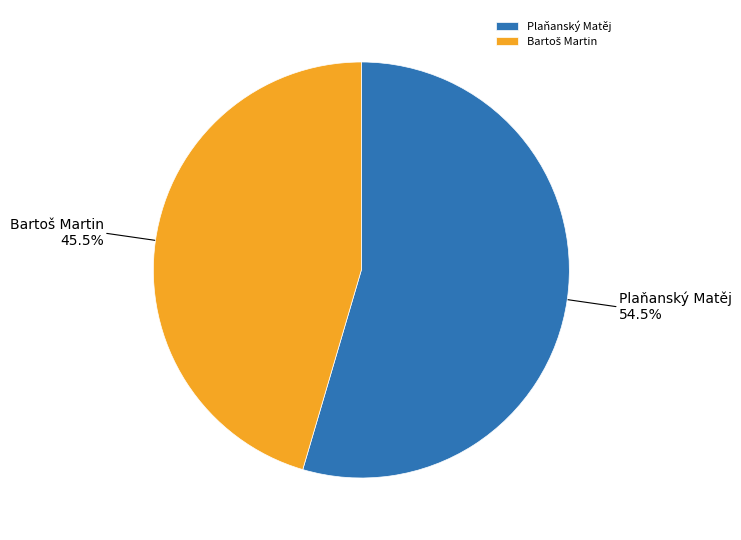

Does any single category account for the majority?

Yes